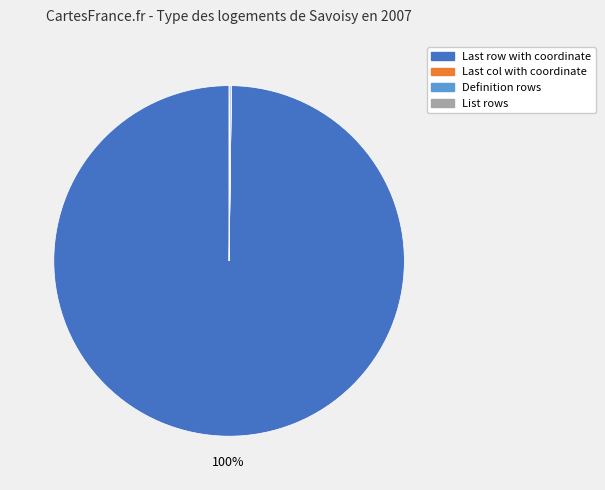

To the nearest percent, what is the average slice percentage?

25%